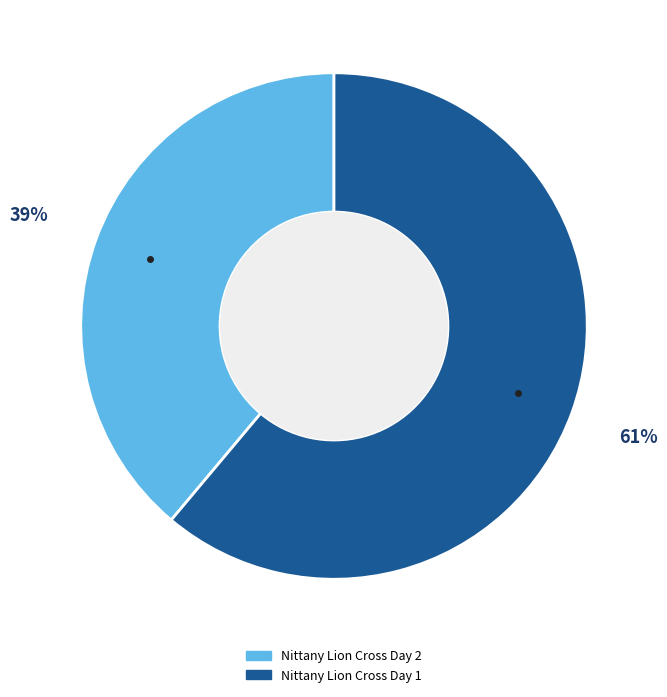

Which slice is the largest?

Nittany Lion Cross Day 1